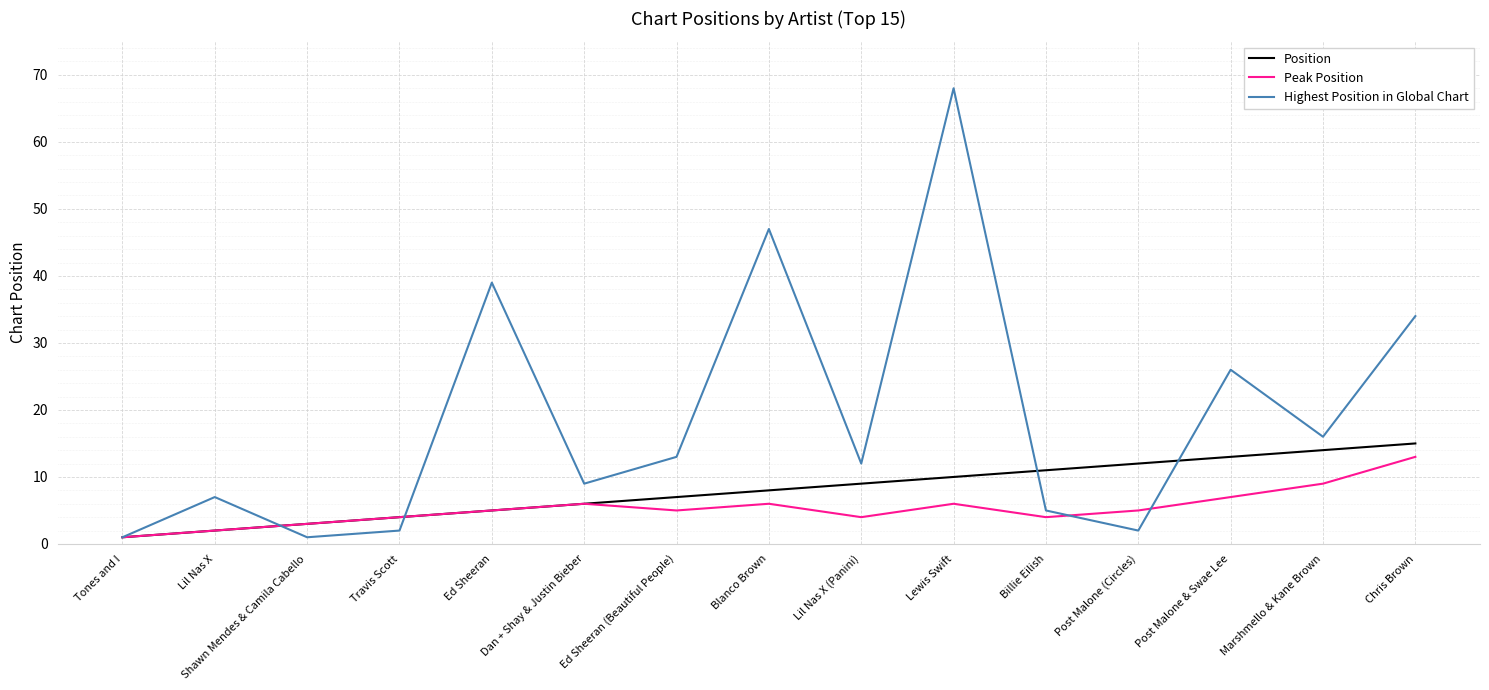

At Post Malone & Swae Lee, list the series in order from smallest to largest.

Peak Position, Position, Highest Position in Global Chart